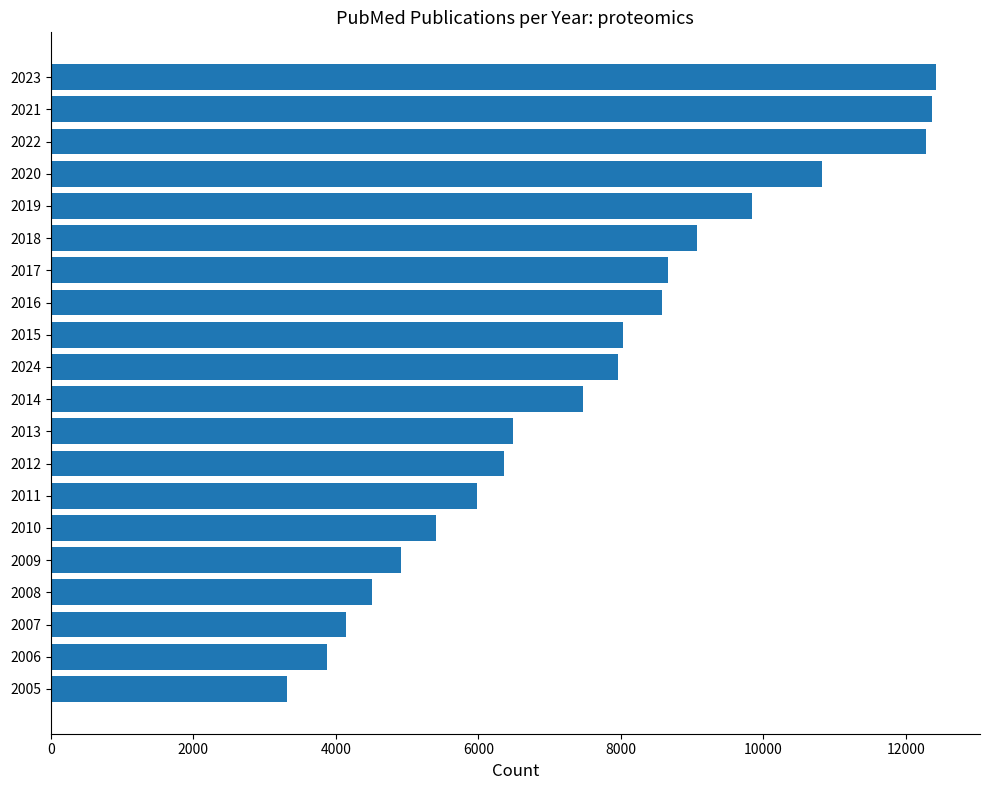

What is the maximum value shown in the chart?

12420